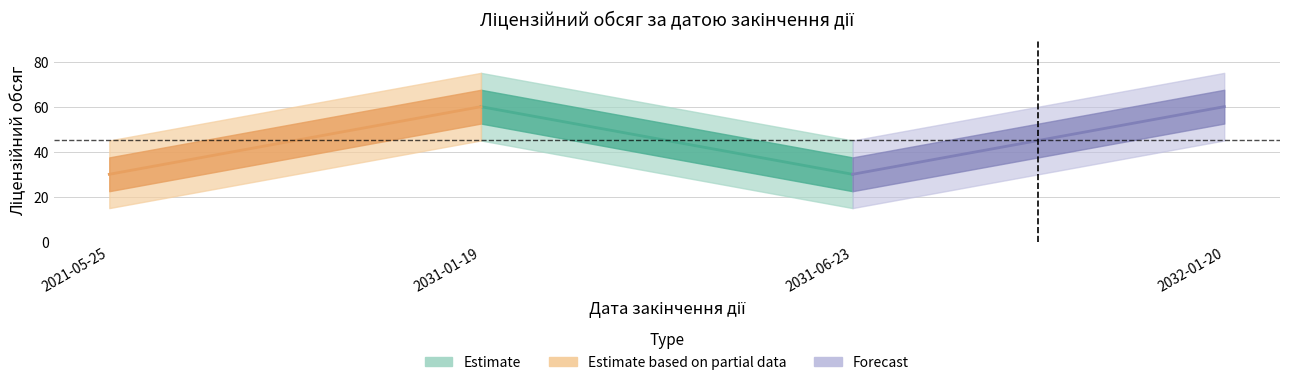

At which category does the chart reach its minimum across all series?

2021-05-25